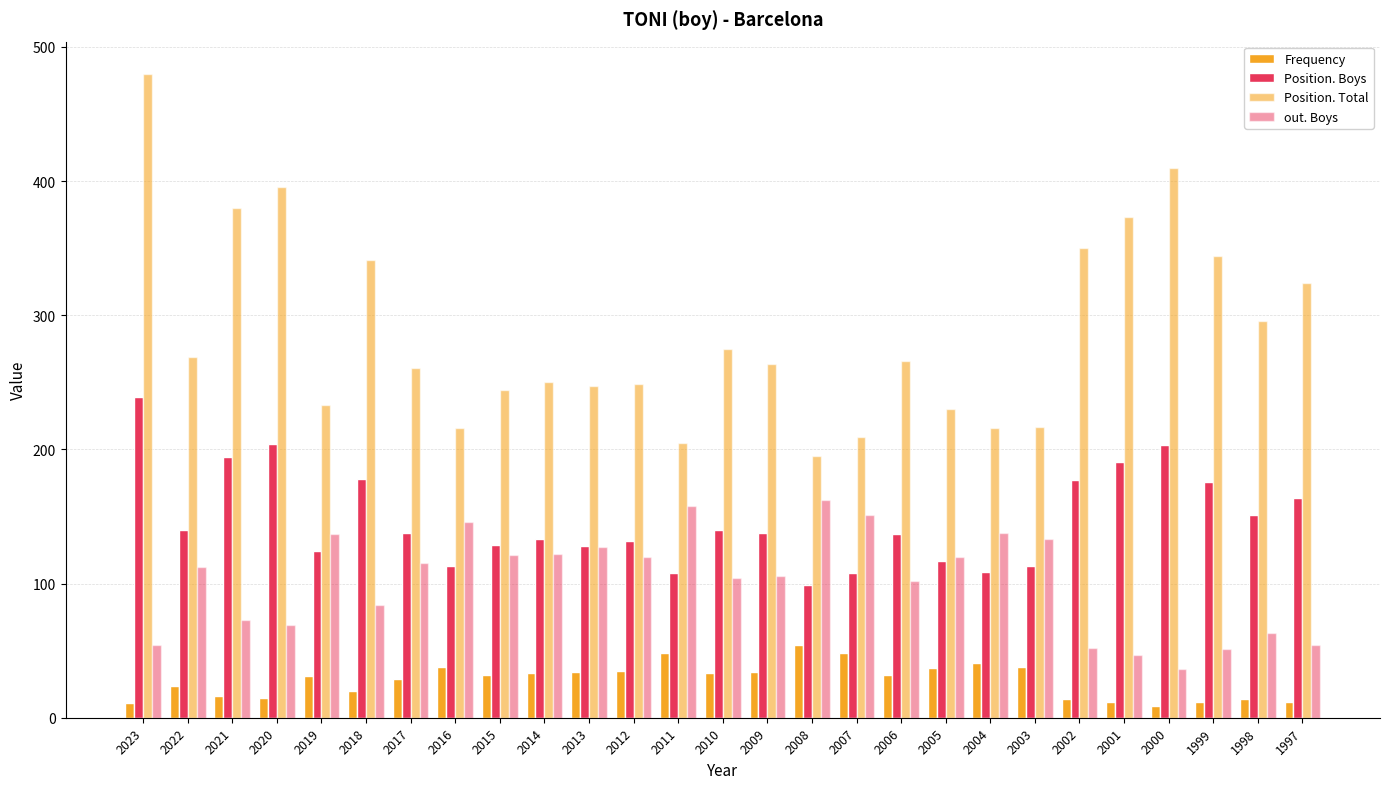

Which series has the largest range (max minus min)?

Position. Total